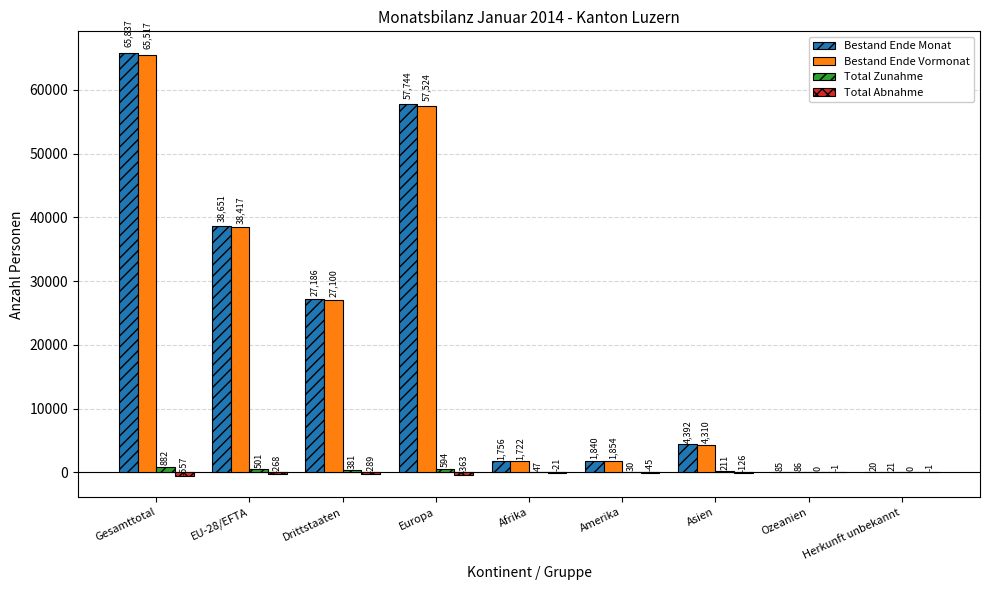

At which category does the chart reach its peak across all series?

Gesamttotal